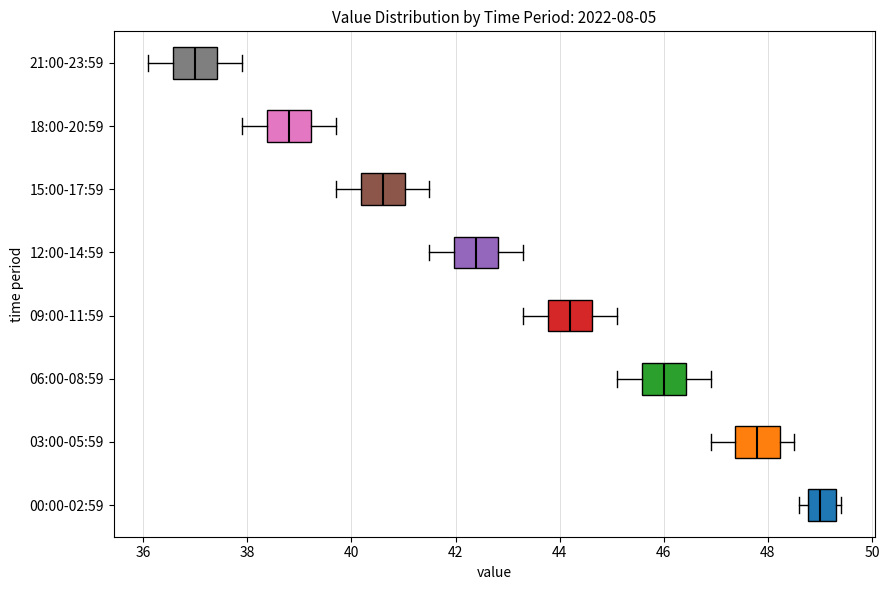

Reading bottom to top, transcribe this box plot: for each box, give where its median line is, the range the box spans, and where its two whiskers end, as read against the x-axis. The values are not printed on the chart, so give them approximately, as read against the axis.

00:00-02:59: median 49.0, box 48.8 to 49.4, whiskers 48.6 to 49.4 (just right of the box's right edge)
03:00-05:59: median 47.8, box 47.4 to 48.2, whiskers 47.0 to 48.6
06:00-08:59: median 46.0, box 45.6 to 46.4, whiskers 45.2 to 47.0
09:00-11:59: median 44.2, box 43.8 to 44.6, whiskers 43.4 to 45.2
12:00-14:59: median 42.4, box 42.0 to 42.8, whiskers 41.6 to 43.4
15:00-17:59: median 40.6, box 40.2 to 41.0, whiskers 39.8 to 41.6
18:00-20:59: median 38.8, box 38.4 to 39.2, whiskers 38.0 to 39.8
21:00-23:59: median 37.0, box 36.6 to 37.4, whiskers 36.2 to 38.0